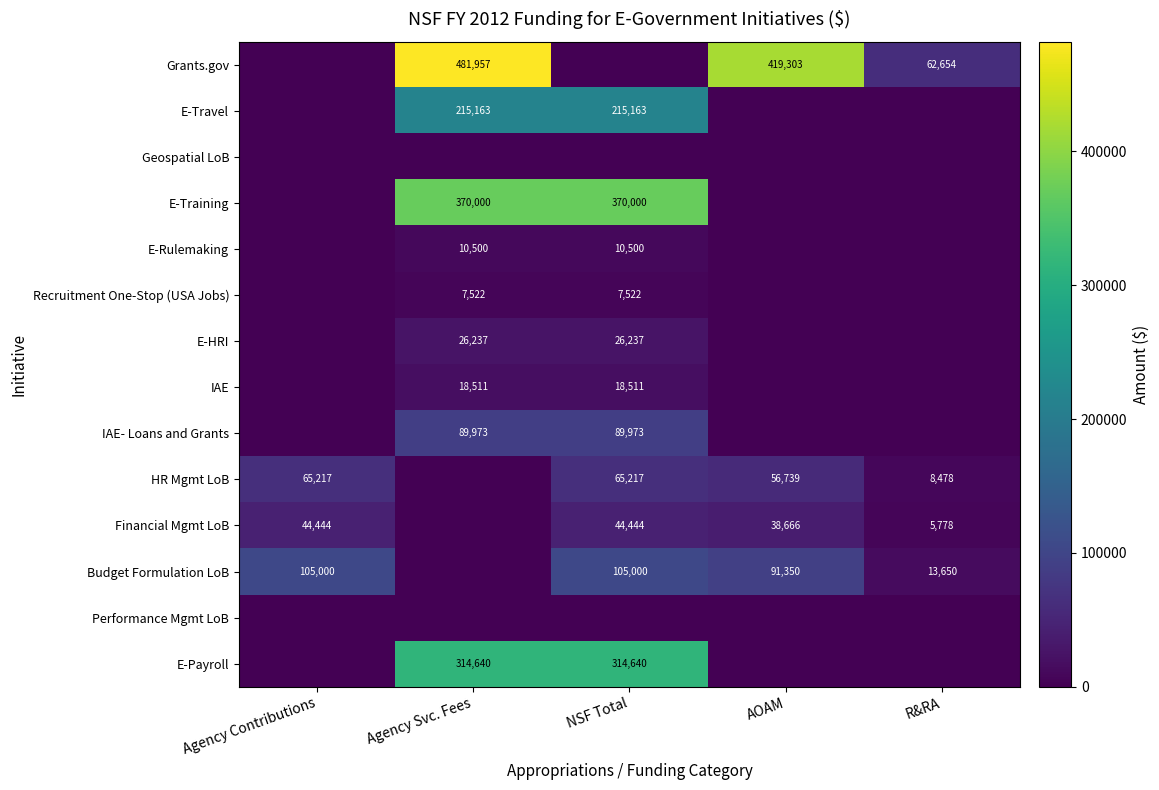

What is the difference between the HR Mgmt LoB values at NSF Total and R&RA?

56739